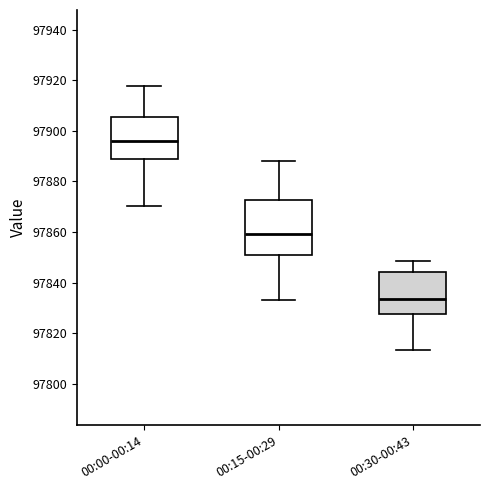

Reading left to right, transcribe this box plot: for each box, give where its median line is, the range the box spans, and where its two whiskers end, as read against the y-axis. The values are not printed on the chart, so give them approximately, as read against the axis.

00:00-00:14: median 97896, box 97890 to 97906, whiskers 97870 to 97918
00:15-00:29: median 97860, box 97850 to 97872, whiskers 97834 to 97888
00:30-00:43: median 97834, box 97828 to 97844, whiskers 97814 to 97848